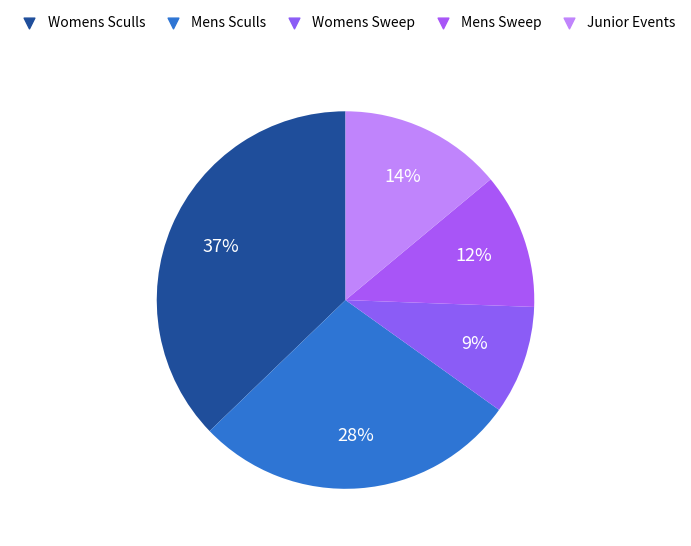

How many slices are in this pie chart?

5